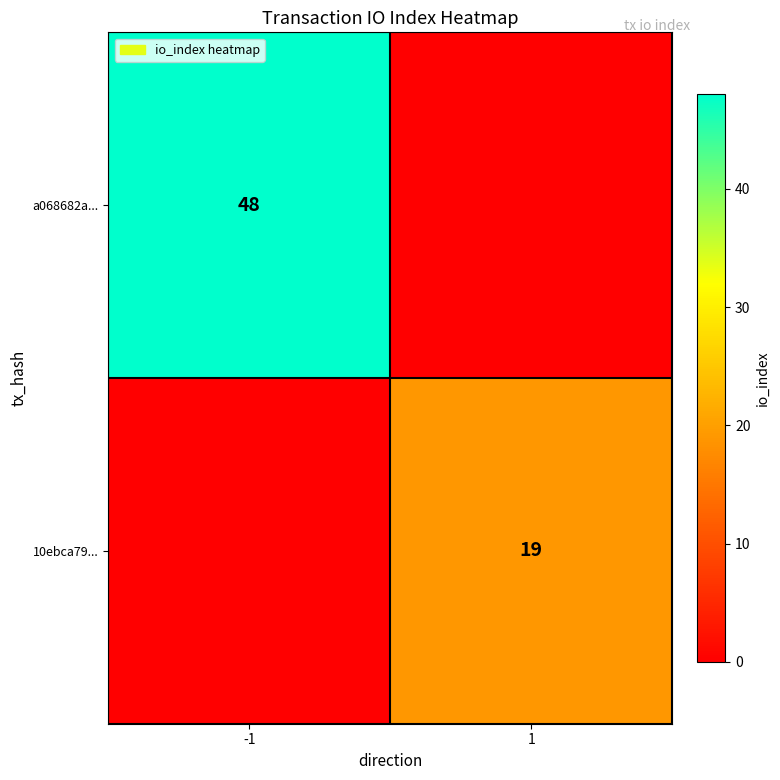

The a068682a... series shows 27 at -1. True or false?

False